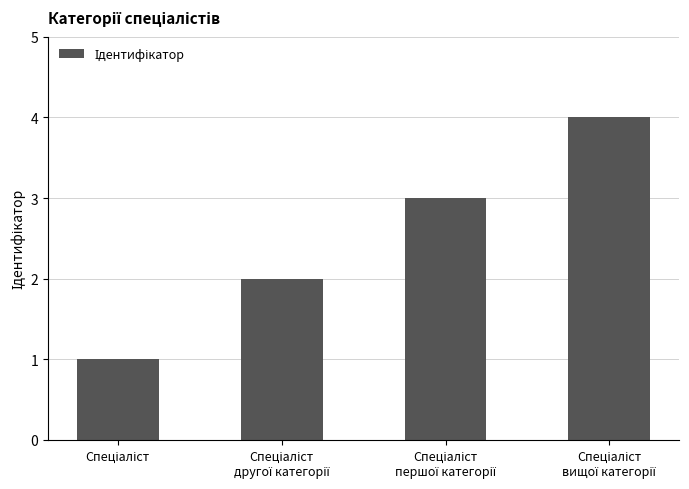

Reading right to left, transcribe all the data shown in this chart.

4	3	2	1